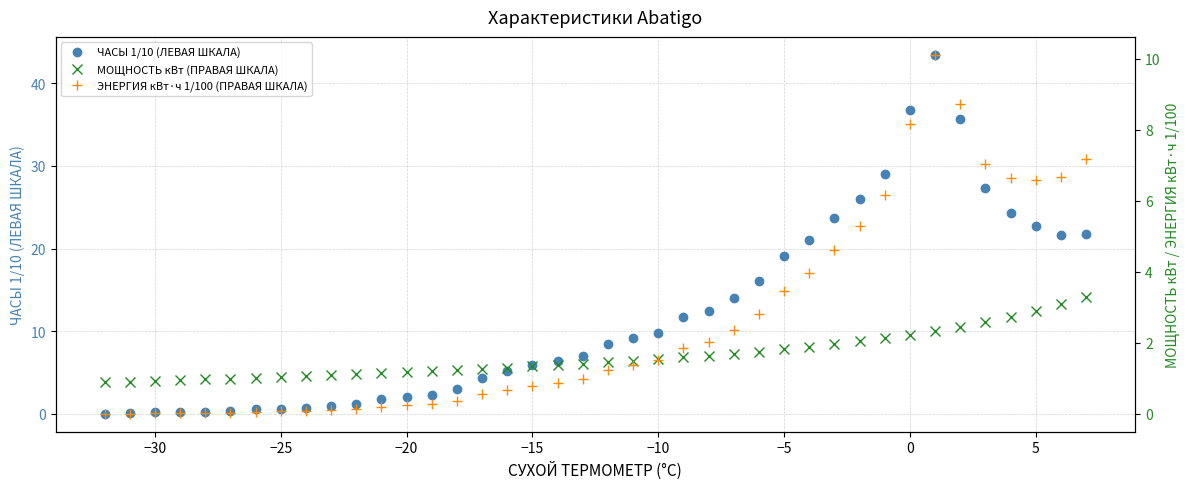

How many lines are shown in the chart?

3